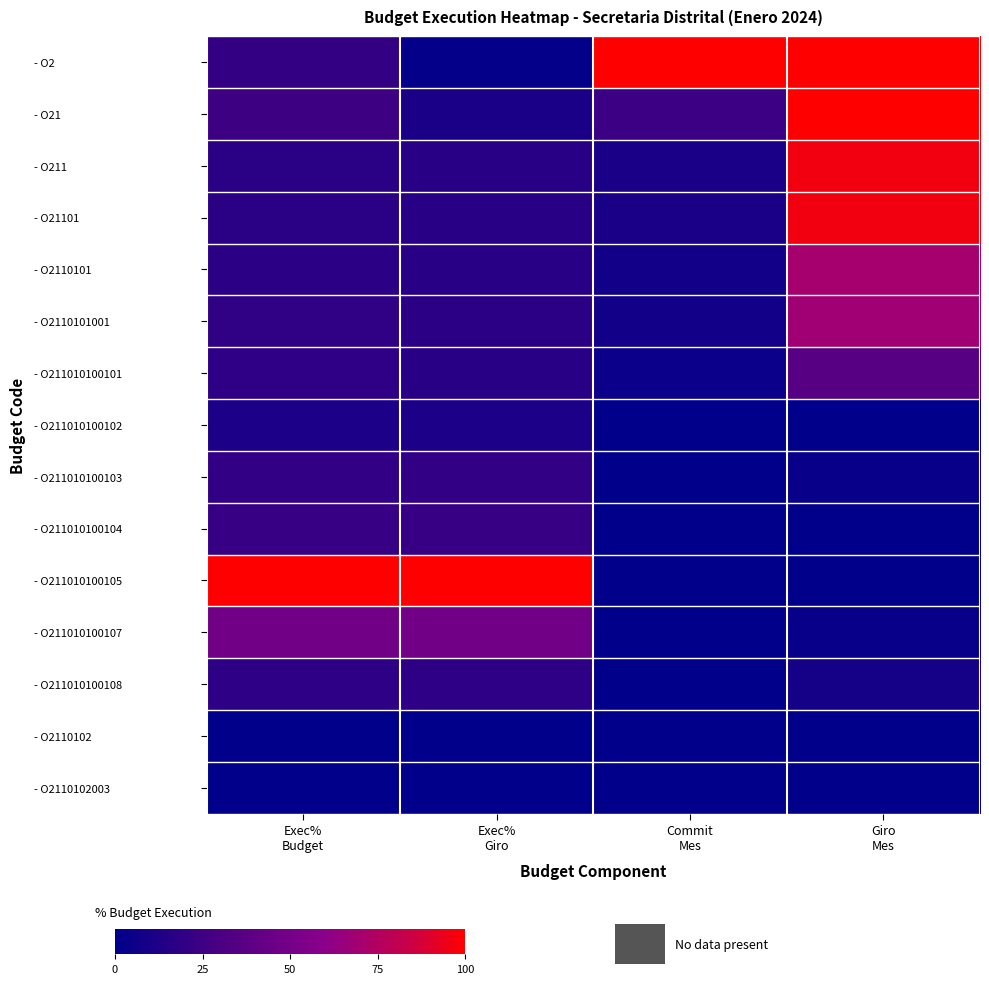

Reading right to left, what are all the values shown in this chart?

- O2: Giro
Mes=1.0	Commit
Mes=1.0	Exec%
Giro=0.0	Exec%
Budget=0.2
- O21: Giro
Mes=1.0	Commit
Mes=0.2	Exec%
Giro=0.1	Exec%
Budget=0.3
- O211: Giro
Mes=1.0	Commit
Mes=0.1	Exec%
Giro=0.2	Exec%
Budget=0.2
- O21101: Giro
Mes=1.0	Commit
Mes=0.1	Exec%
Giro=0.2	Exec%
Budget=0.2
- O2110101: Giro
Mes=0.7	Commit
Mes=0.1	Exec%
Giro=0.2	Exec%
Budget=0.2
- O2110101001: Giro
Mes=0.7	Commit
Mes=0.1	Exec%
Giro=0.2	Exec%
Budget=0.2
- O211010100101: Giro
Mes=0.4	Commit
Mes=0.0	Exec%
Giro=0.2	Exec%
Budget=0.2
- O211010100102: Giro
Mes=0.0	Commit
Mes=0.0	Exec%
Giro=0.1	Exec%
Budget=0.1
- O211010100103: Giro
Mes=0.0	Commit
Mes=0.0	Exec%
Giro=0.2	Exec%
Budget=0.2
- O211010100104: Giro
Mes=0.0	Commit
Mes=0.0	Exec%
Giro=0.2	Exec%
Budget=0.2
- O211010100105: Giro
Mes=0.0	Commit
Mes=0.0	Exec%
Giro=1.0	Exec%
Budget=1.0
- O211010100107: Giro
Mes=0.0	Commit
Mes=0.0	Exec%
Giro=0.5	Exec%
Budget=0.5
- O211010100108: Giro
Mes=0.1	Commit
Mes=0.0	Exec%
Giro=0.2	Exec%
Budget=0.2
- O2110102: Giro
Mes=0.0	Commit
Mes=0.0	Exec%
Giro=0.0	Exec%
Budget=0.0
- O2110102003: Giro
Mes=0.0	Commit
Mes=0.0	Exec%
Giro=0.0	Exec%
Budget=0.0